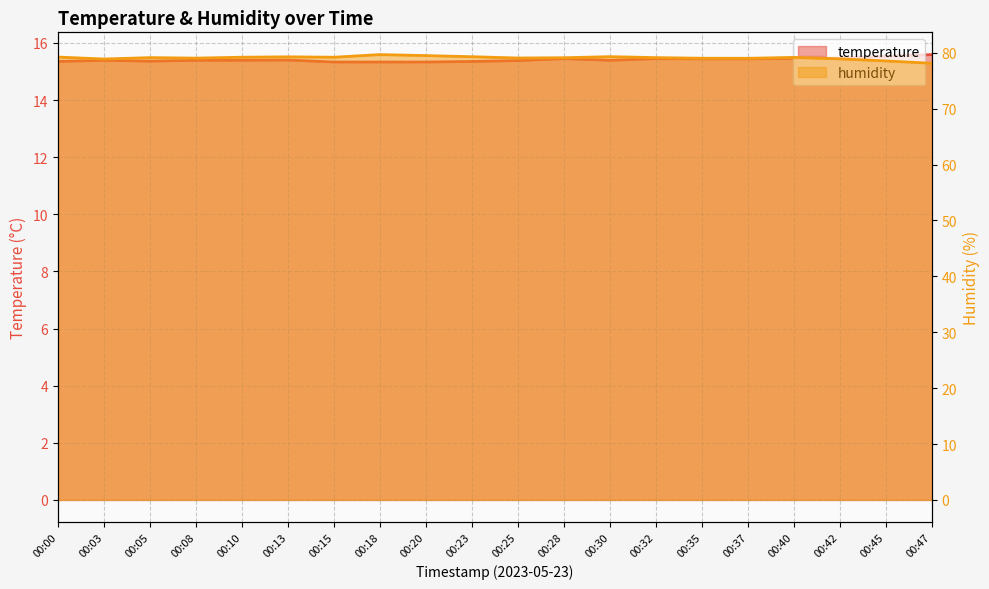

What is the difference between the maximum and minimum values in the temperature series?

0.3